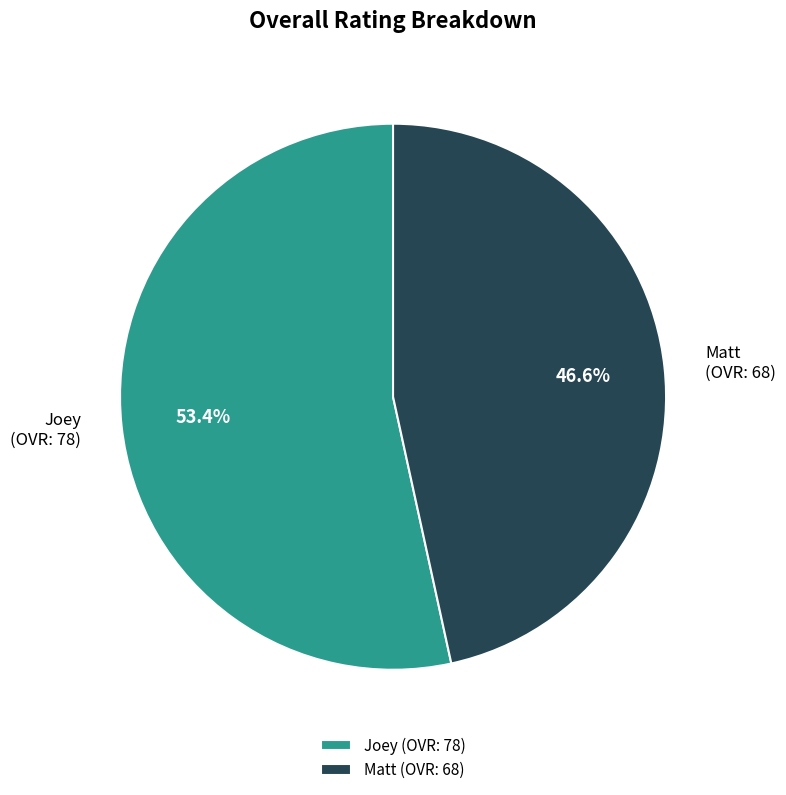

Combined, what portion of the pie is Joey and Matt?

100.0%